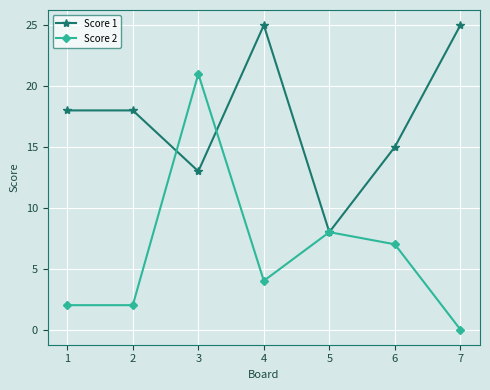

Which category has the lowest value in the Score 1 series?

5